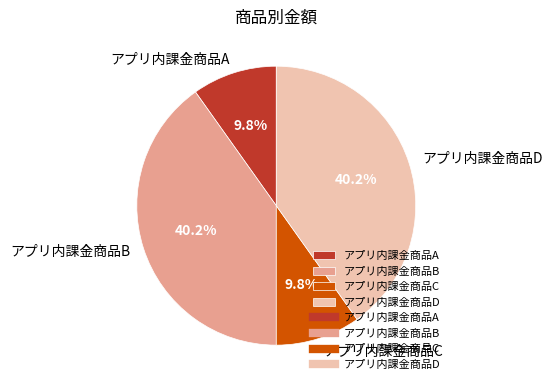

Which has a higher value, アプリ内課金商品C or アプリ内課金商品D?

アプリ内課金商品D